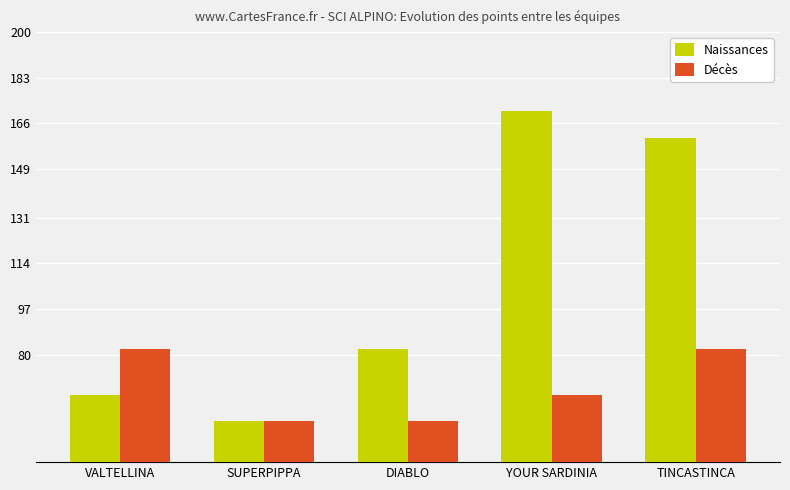

Is it true that Naissances equals 31.1 at VALTELLINA?

False